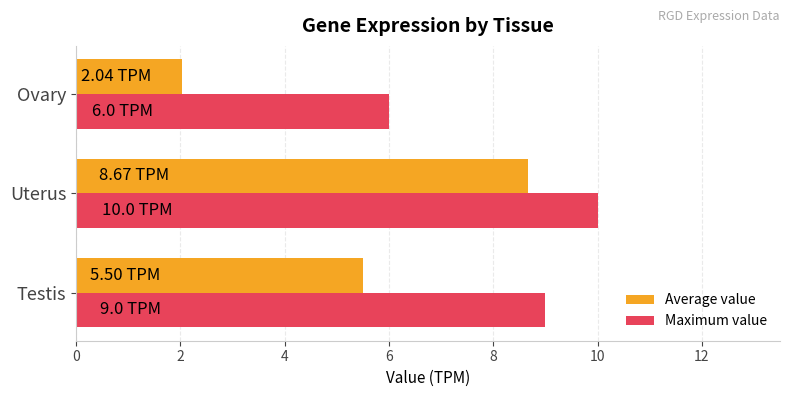

Count the number of data series in this chart.

2